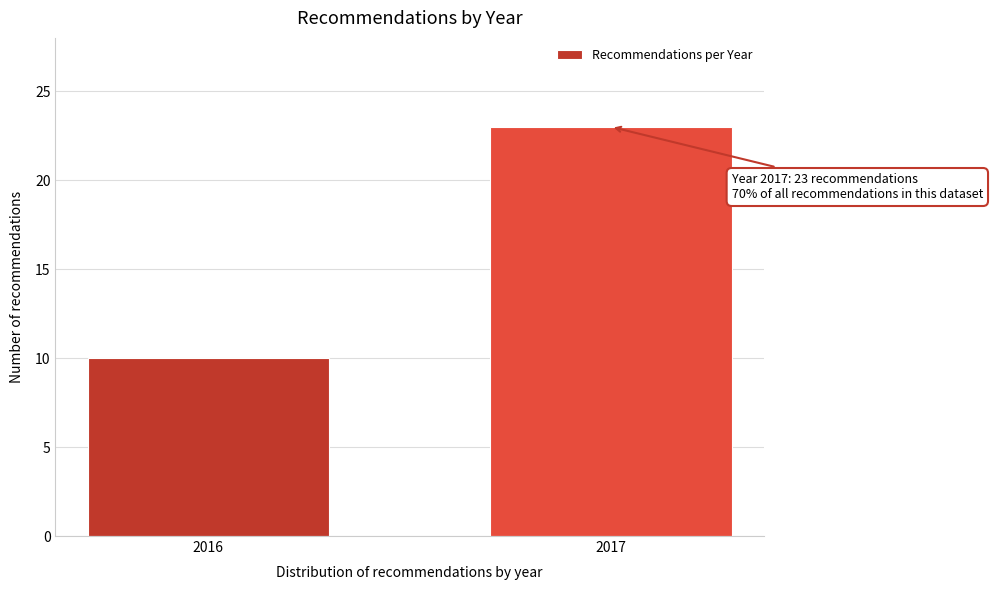

Reading left to right, extract all data points from this chart.

10	23